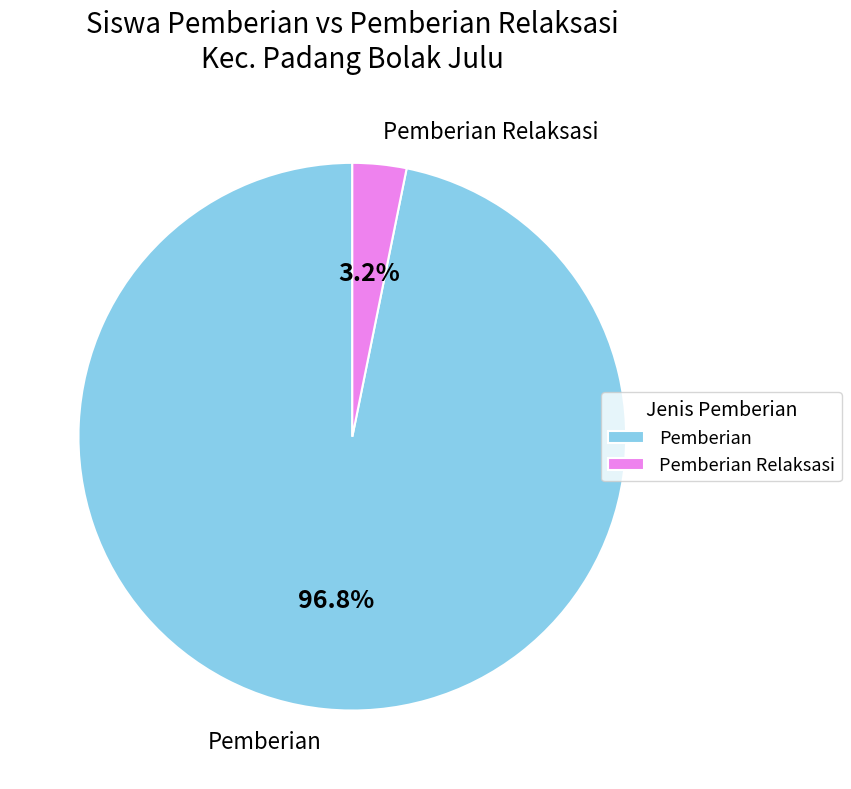

Between Pemberian and Pemberian Relaksasi, which is larger?

Pemberian